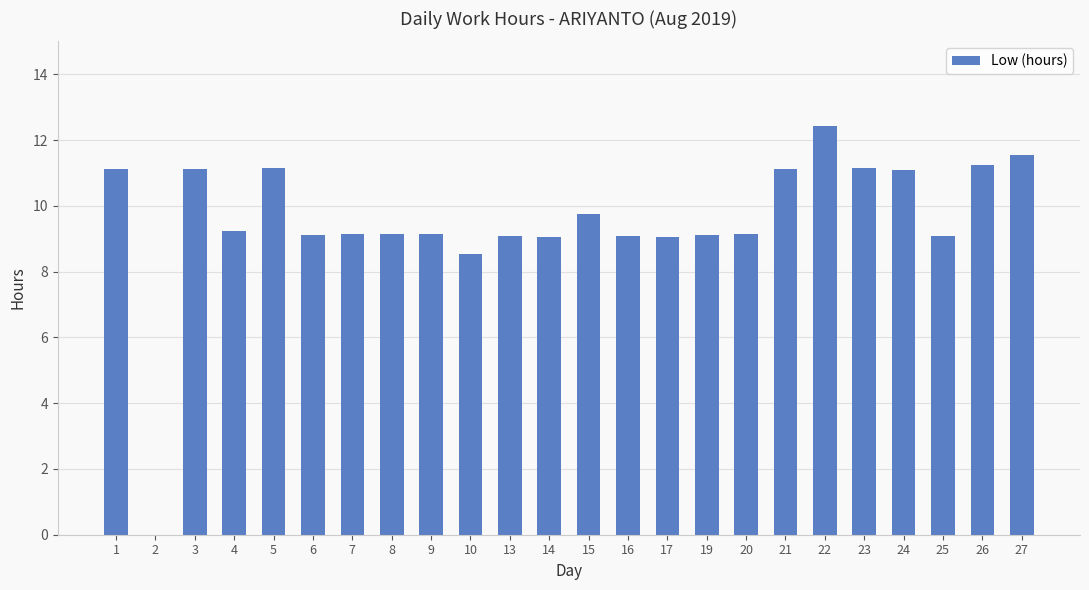

What is the greatest value displayed?

12.4